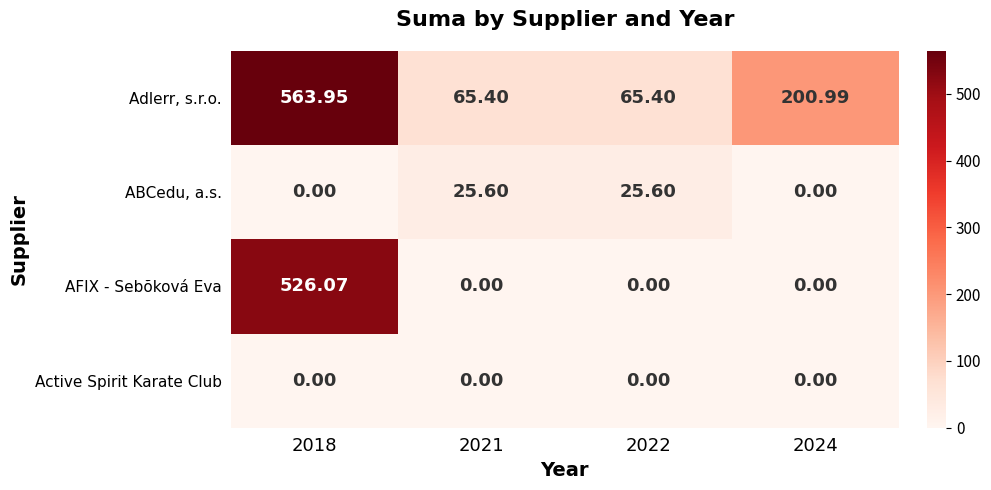

Which series has the largest total across all categories?

Adlerr, s.r.o.